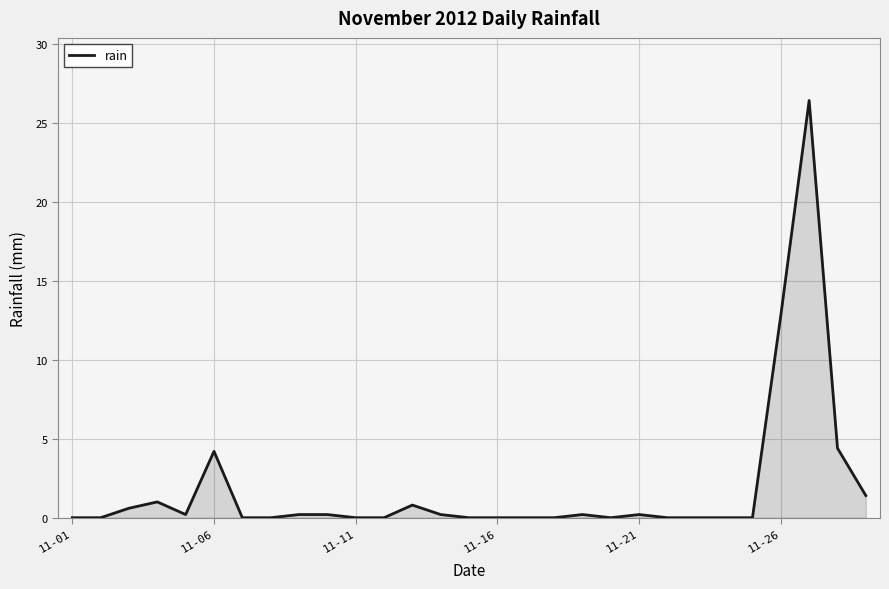

What is the difference between the maximum and minimum values?

26.4